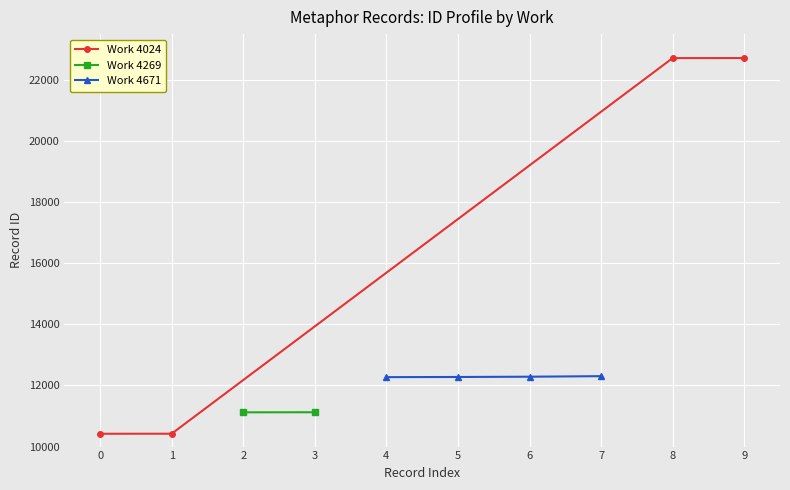

True or false: Work 4671 has more than 1 interior local peaks.

False